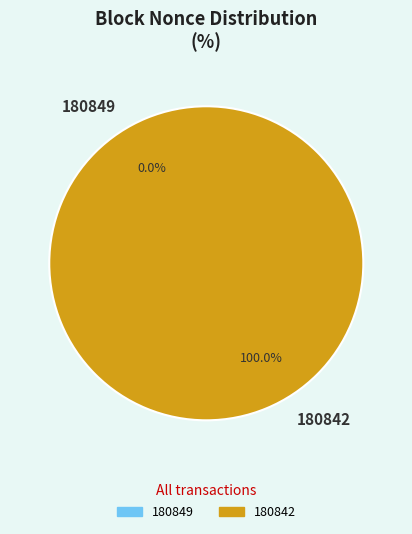

To the nearest percent, what is the combined percentage of 180842 and 180849?

100%